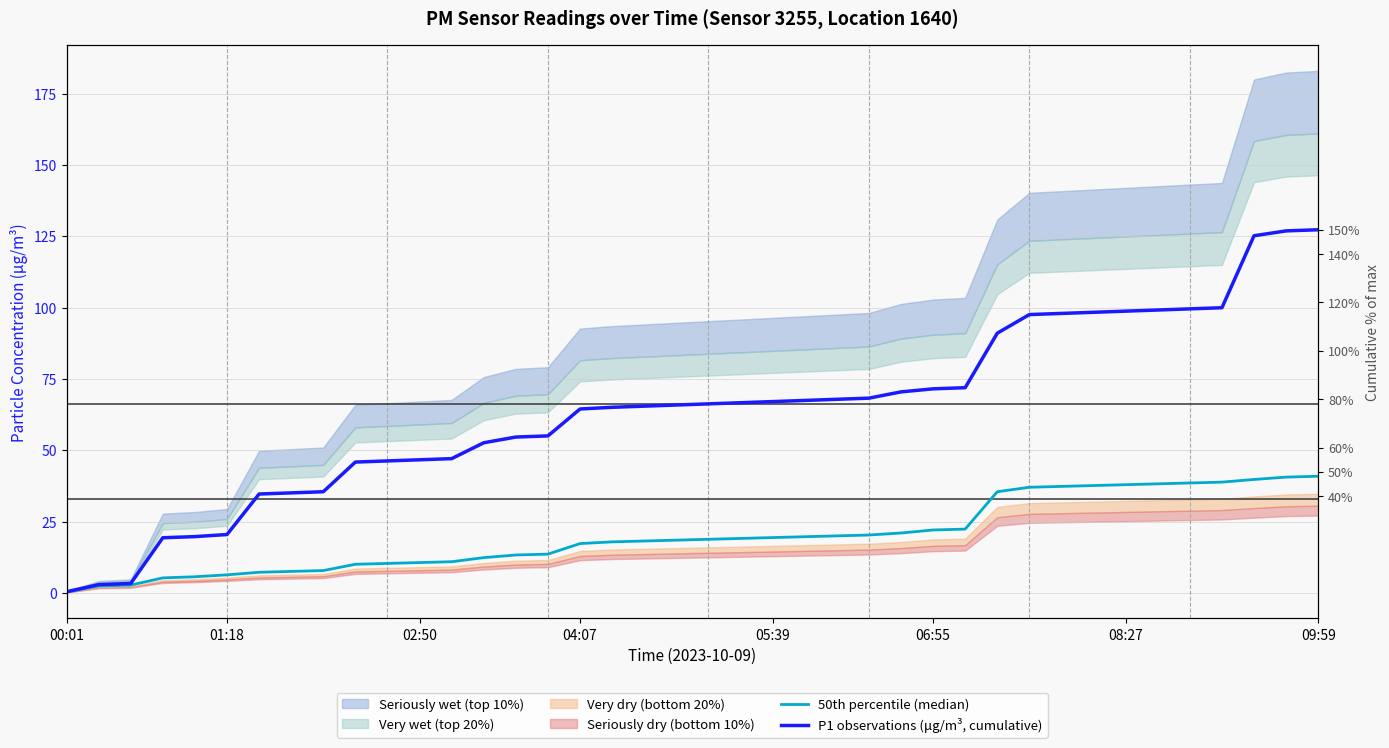

Does the chart have visible grid lines?

Yes